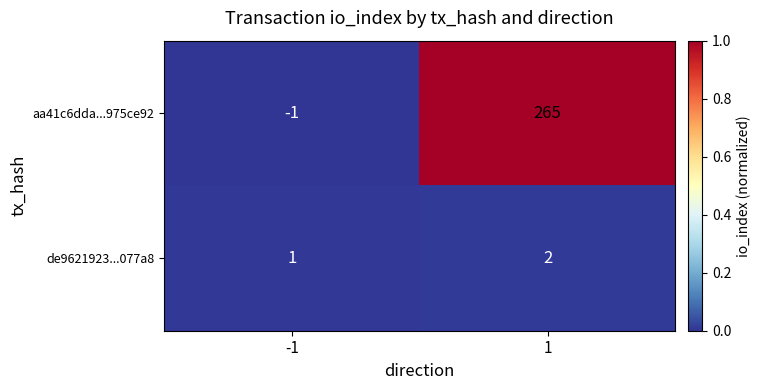

Between -1 and 1, which series saw the biggest shift?

aa41c6dda...975ce92